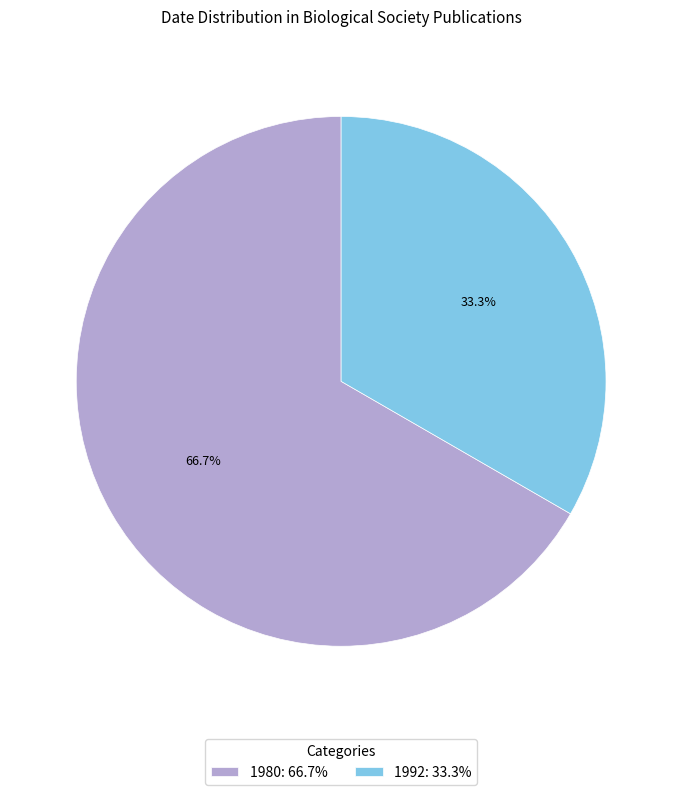

Between 1980: 66.7% and 1992: 33.3%, which is larger?

1980: 66.7%